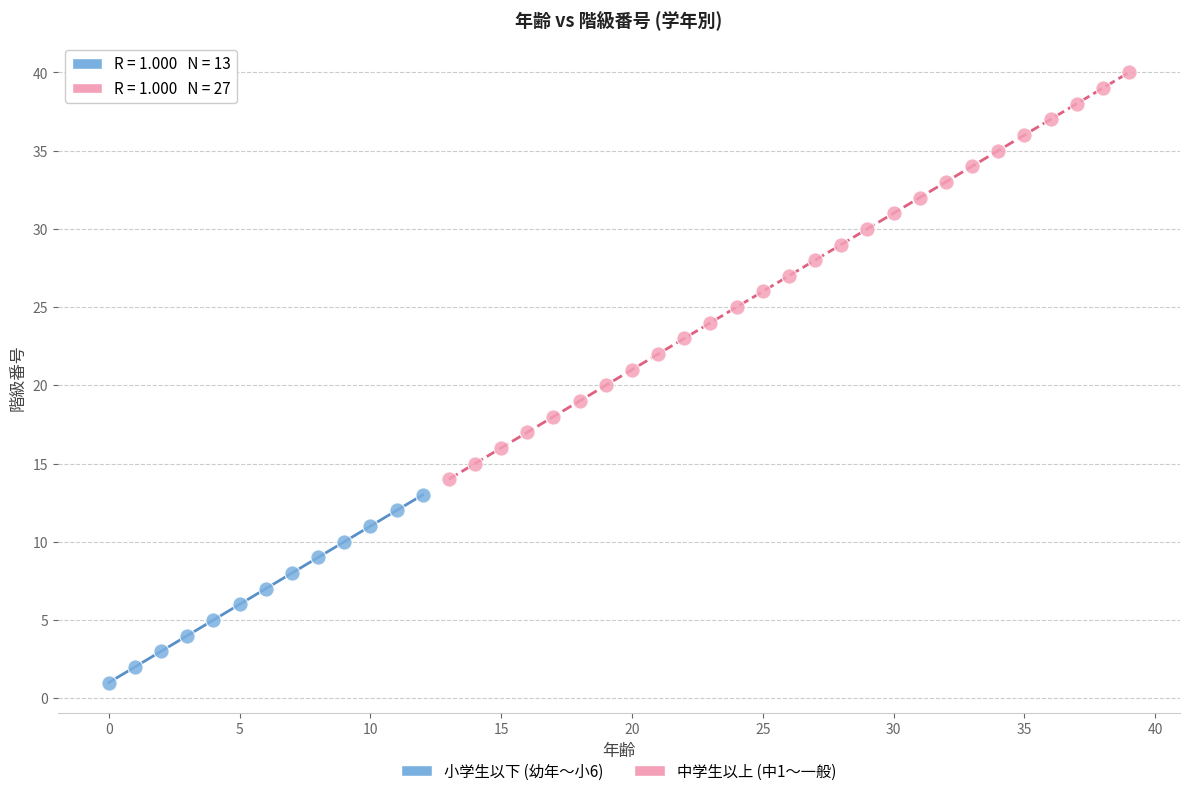

Which series reaches the minimum Y coordinate?

小学生以下 (幼年〜小6)